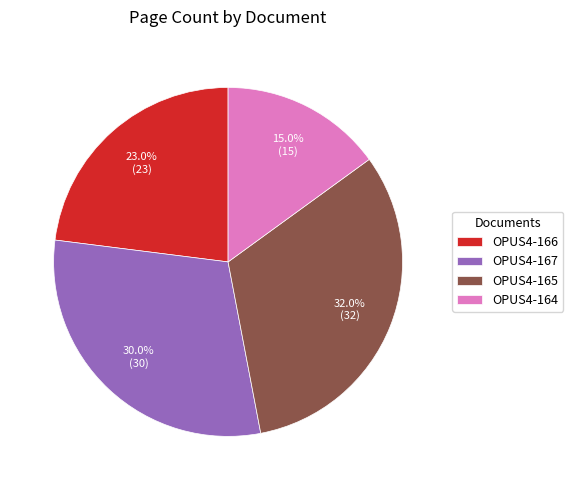

True or false: OPUS4-165 accounts for 32% of the total.

True